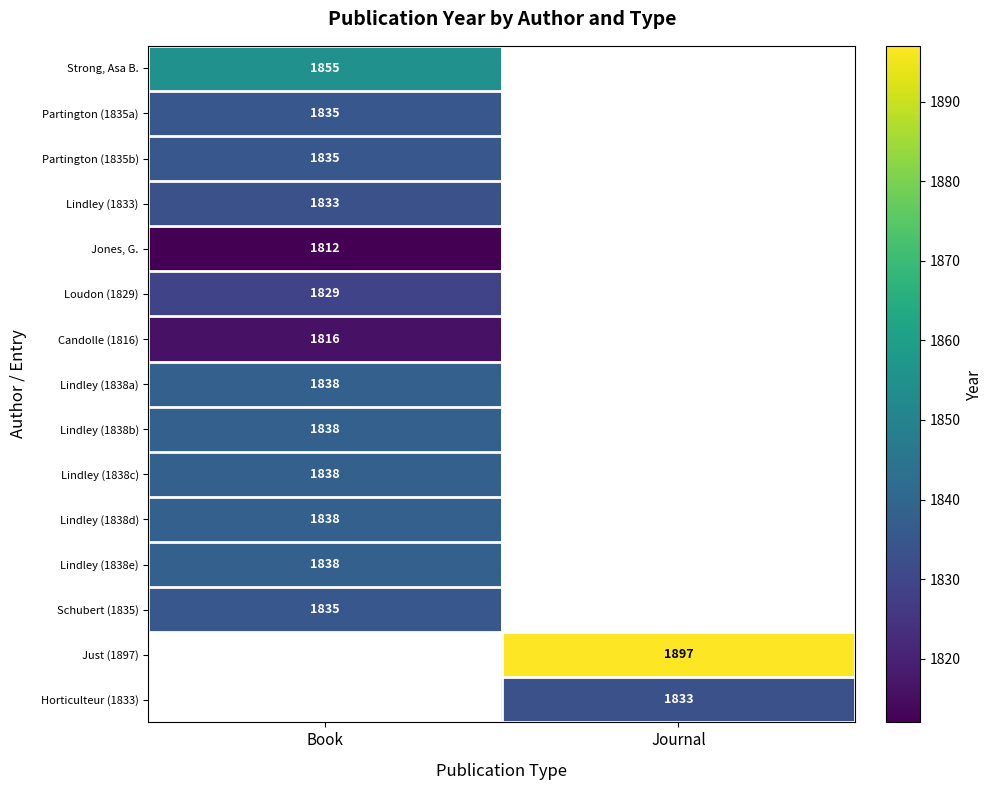

True or false: Schubert (1835) has a value of 1835 at Book.

True